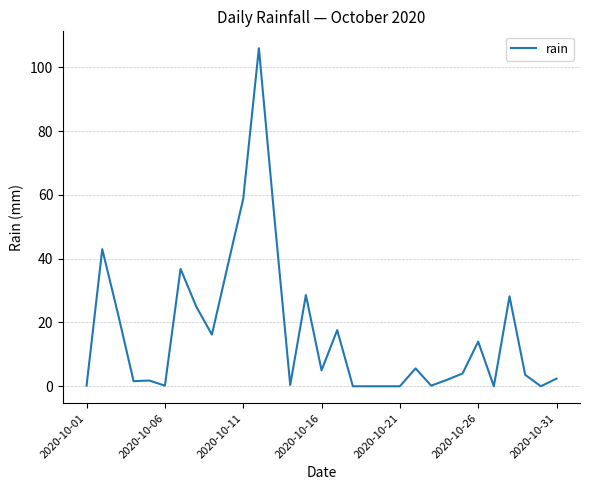

What is the sum of all values?

514.0